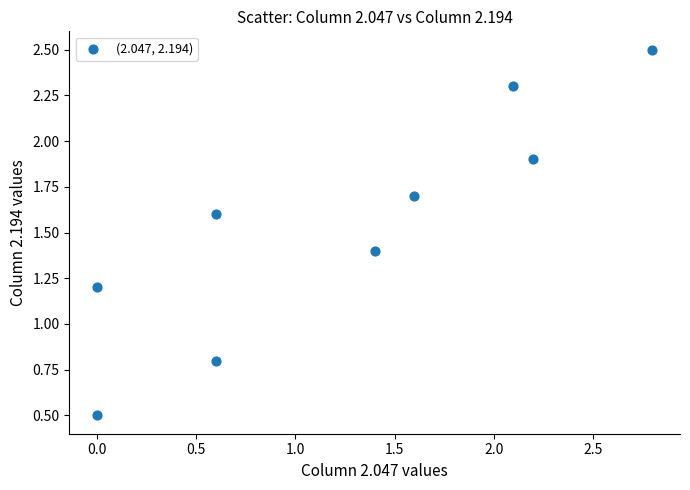

What is the range of X values (max minus min)?

2.8